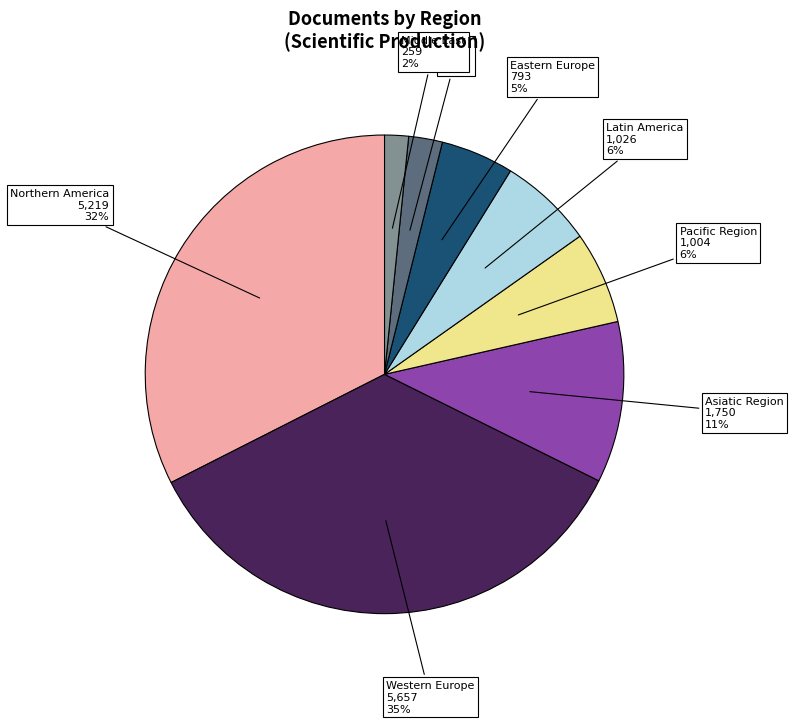

How many slices are in this pie chart?

8